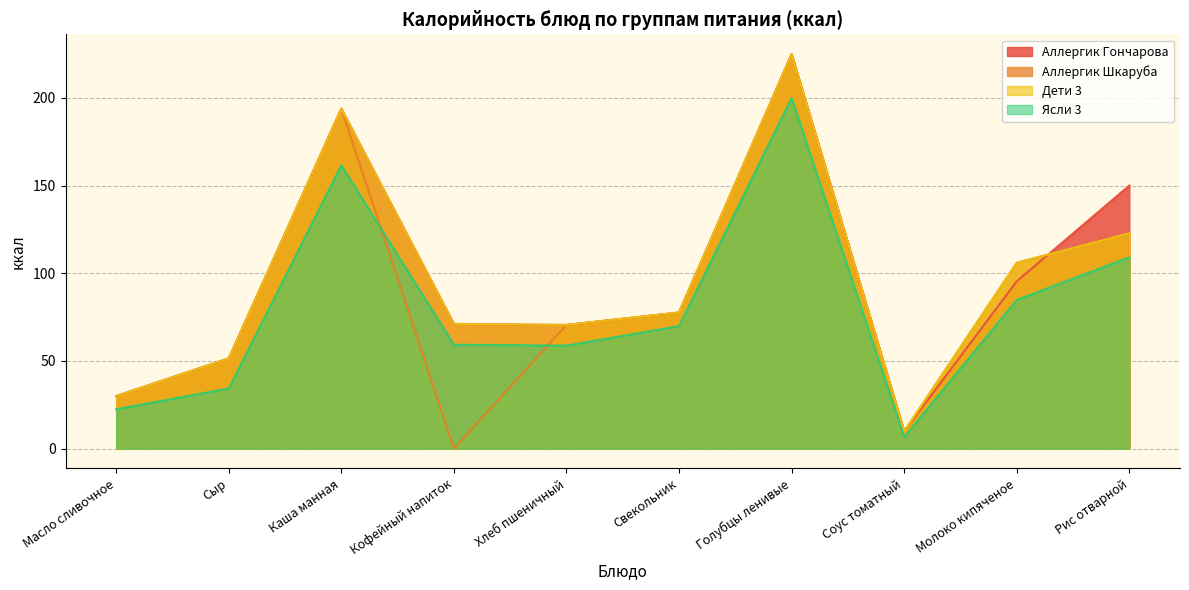

What is the value of the Аллергик Шкаруба point at the 3rd from the left?

193.9